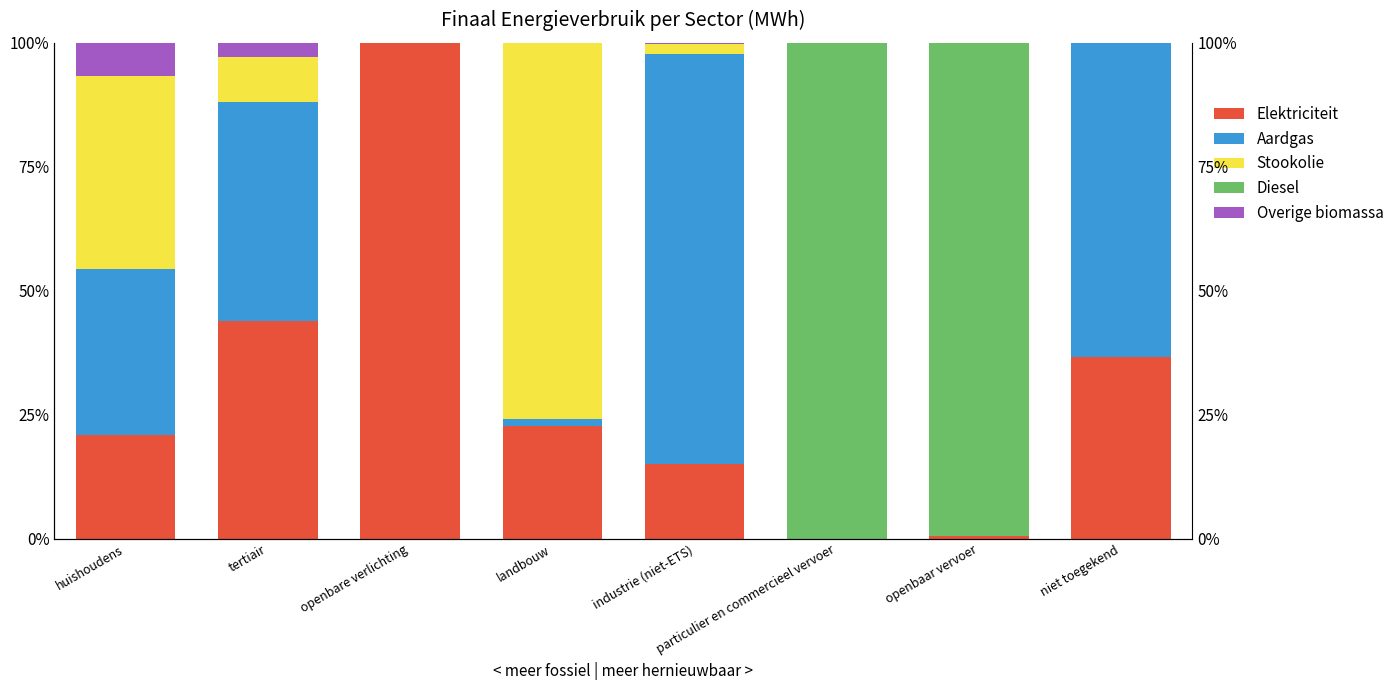

True or false: Overige biomassa has a value of 2.3 at openbaar vervoer.

False